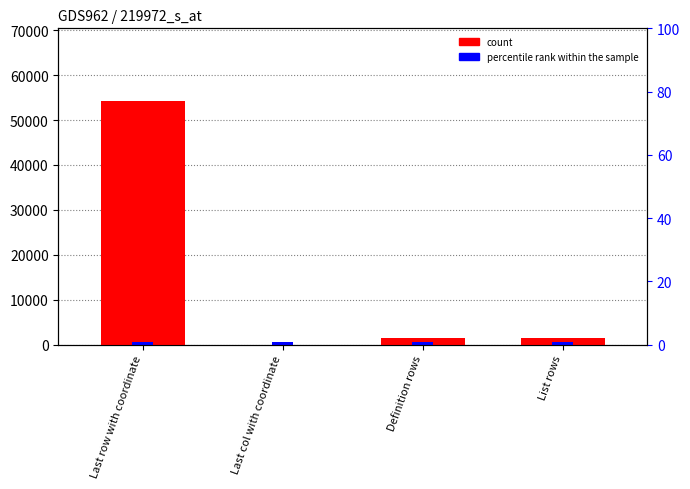

Reading left to right, extract all data points from this chart.

count: 54174.0	1.0	1373.0	1365.0
percentile rank within the sample: 541.7	541.7	541.7	541.7